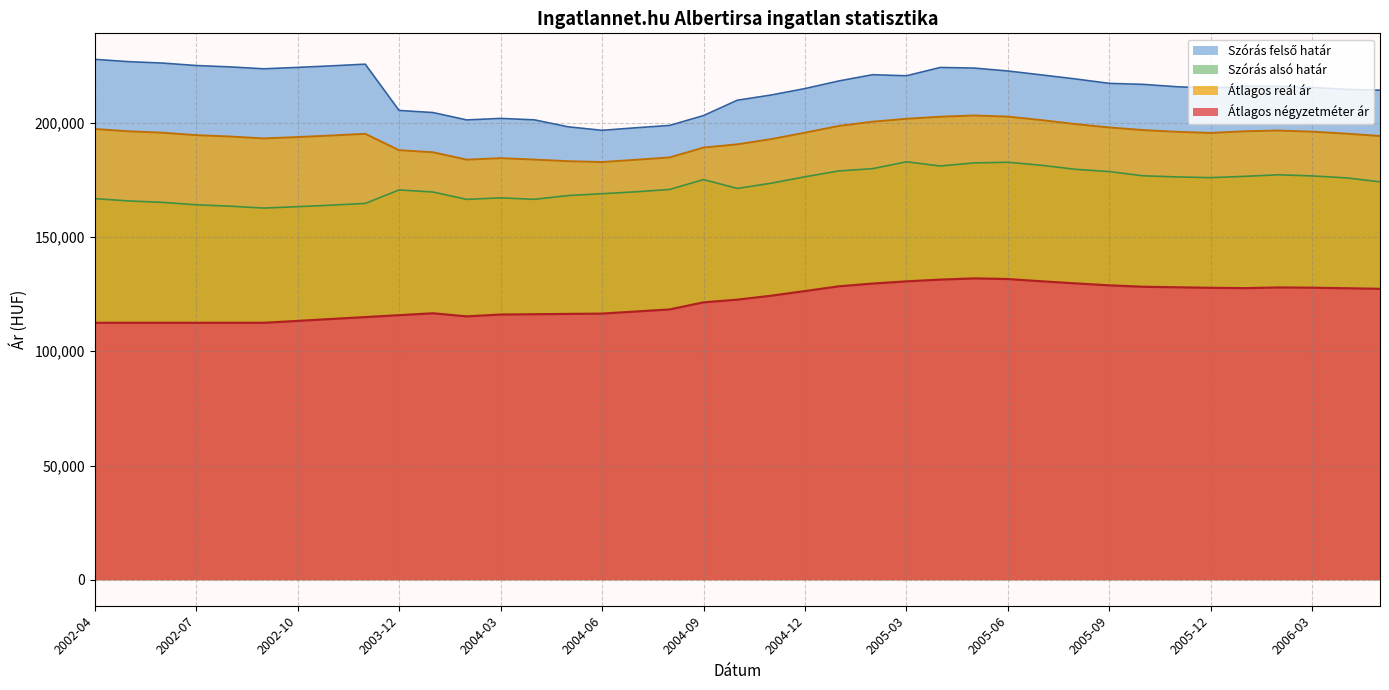

What value does the Átlagos reál ár series have at 2006-05?

194245